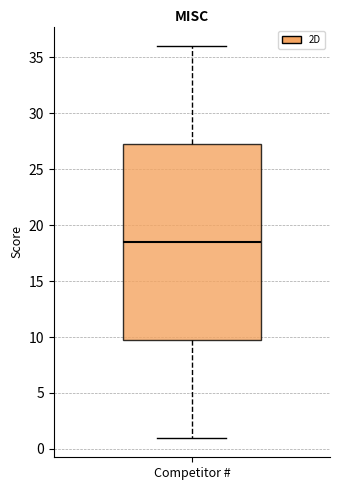

Read this box plot against the y-axis: the position of the median line, the range covered by the box, and the ends of both whiskers. The values are not printed on the chart, so give them approximately, as read against the axis.

median 18.5, box 10.0 to 27.5, whiskers 1.0 to 36.0